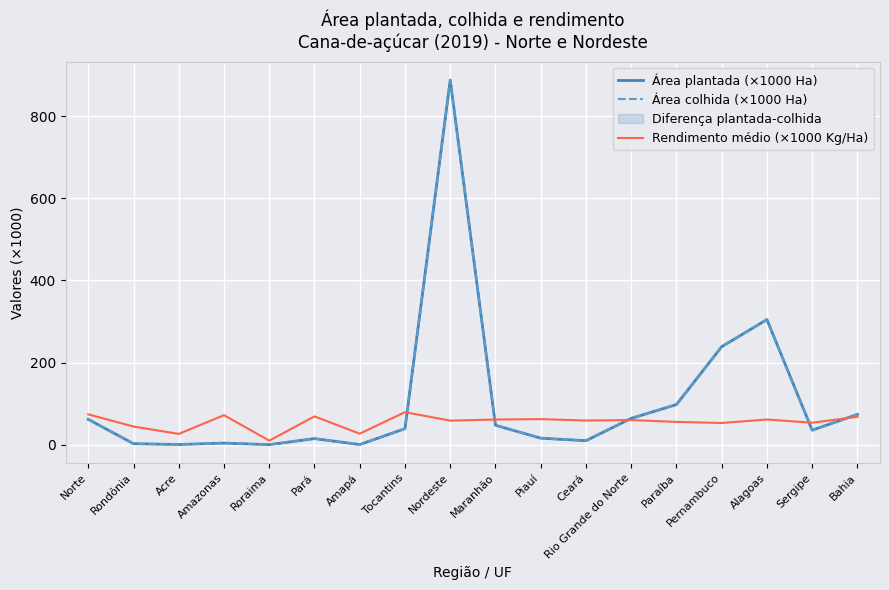

Is this an area chart (filled region under the line)?

No